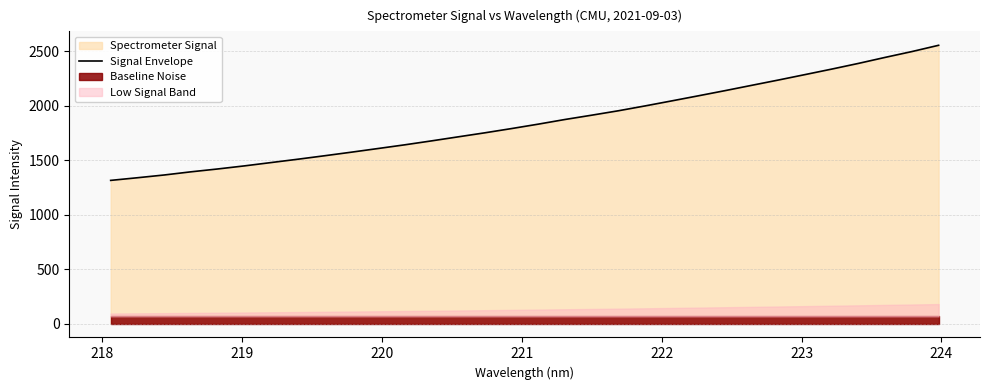

What is the minimum value for Signal Envelope?

1313.3